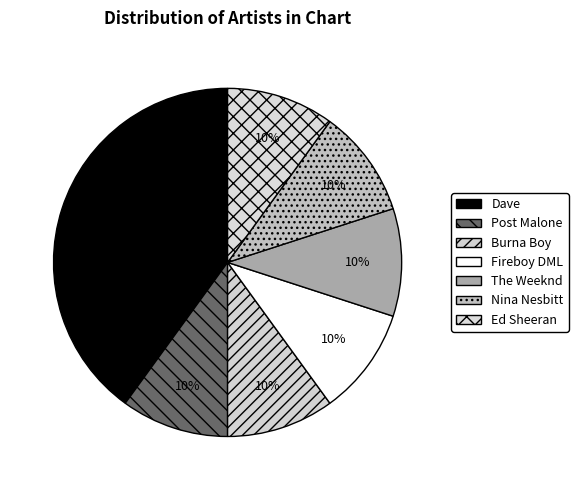

Count the number of slices in the pie.

7